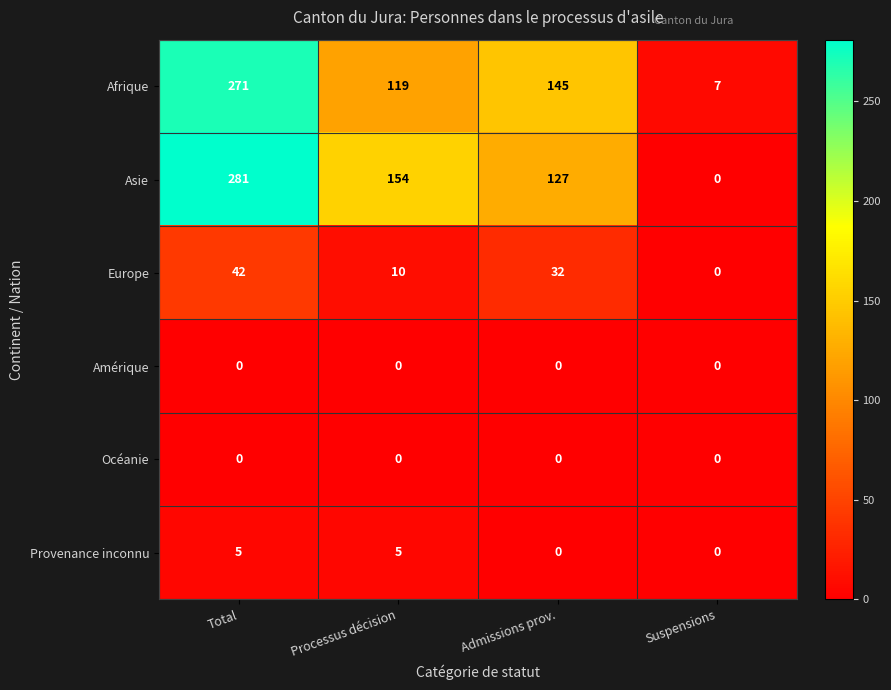

What is the maximum value for Asie?

281